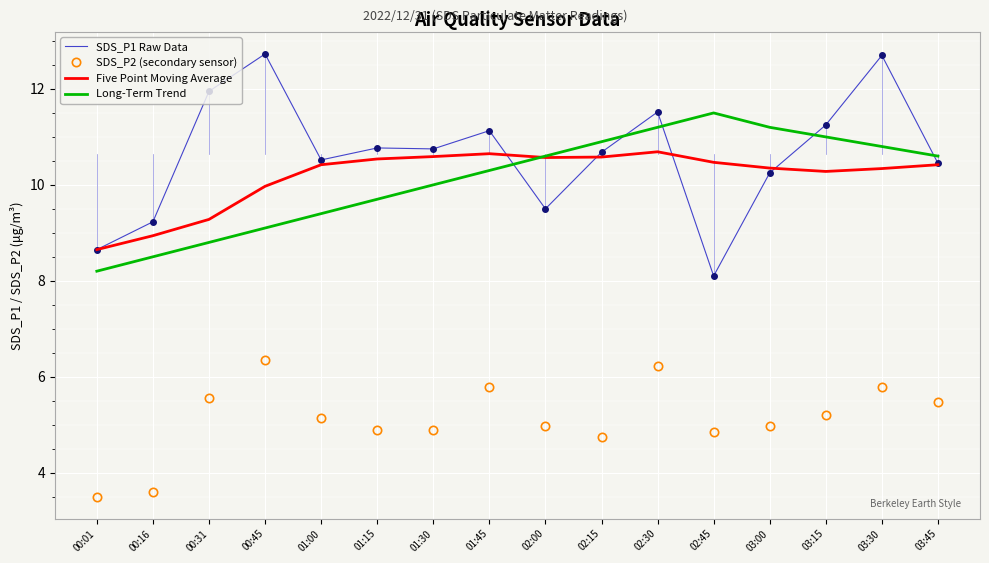

Rank the series by their maximum value, from highest to lowest.

SDS_P1 Raw Data, Long-Term Trend, Five Point Moving Average, SDS_P2 (secondary sensor)